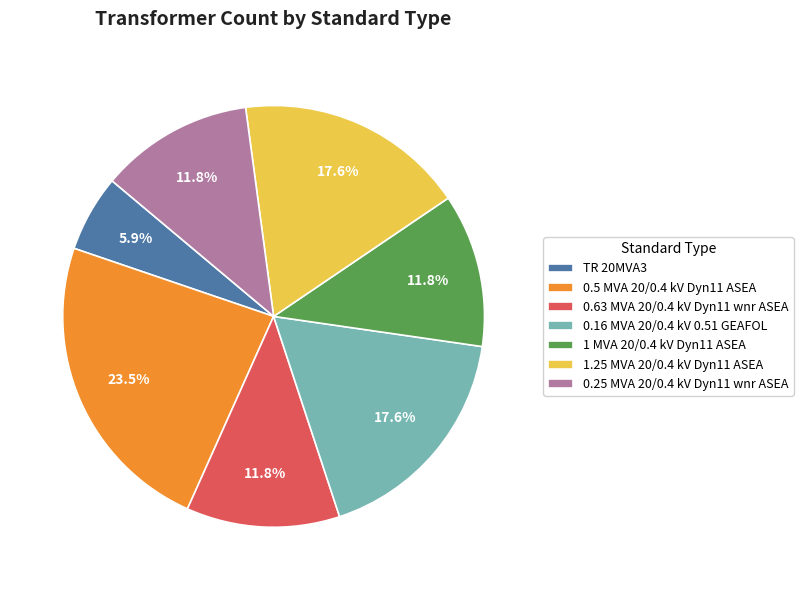

Which slice is the smallest?

TR 20MVA3